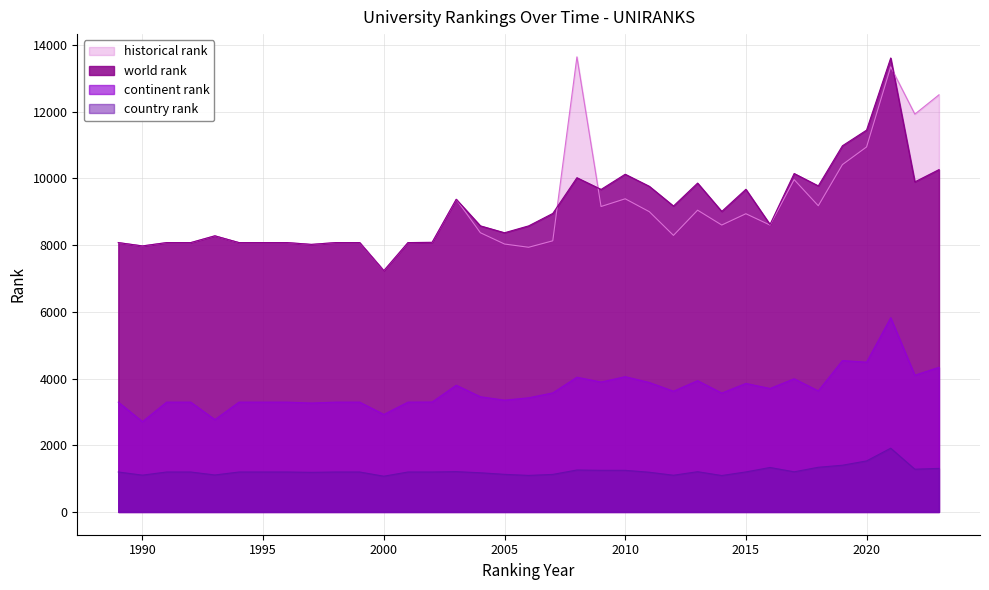

True or false: country rank and historical rank intersect in this chart.

False